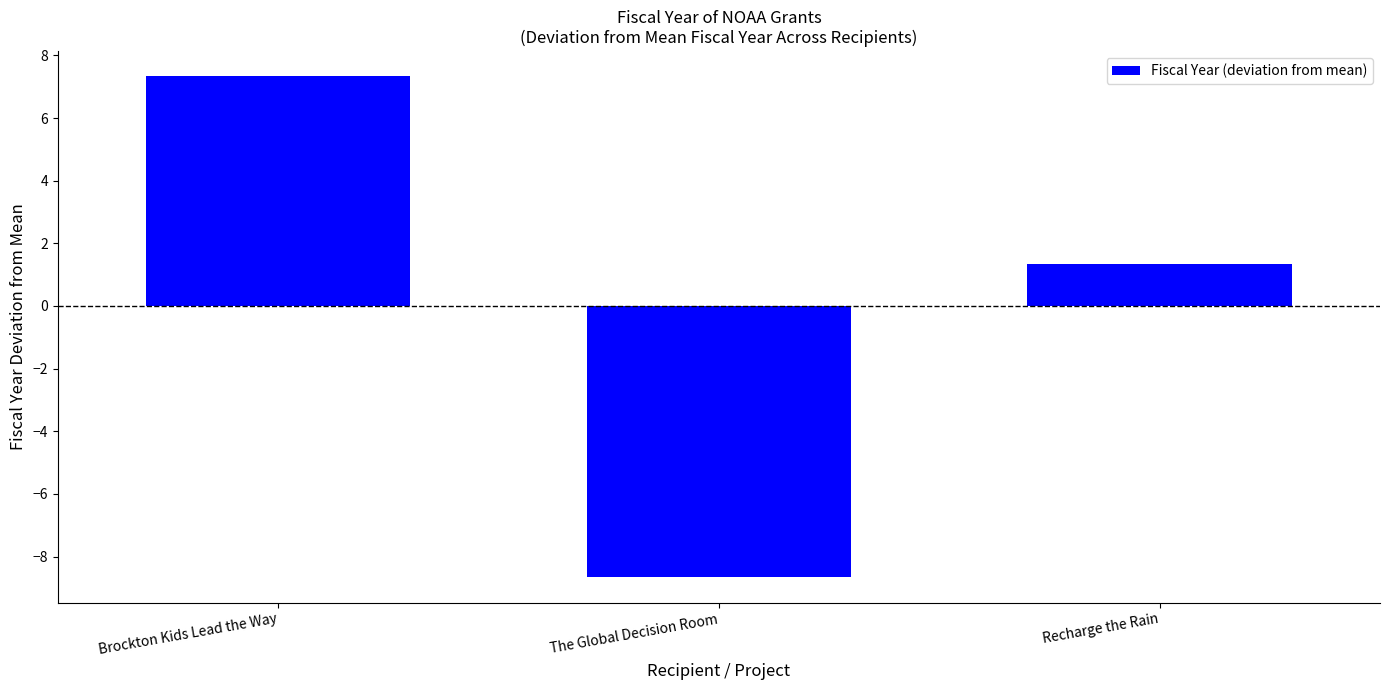

What is the value of the 1st bar from the left?

7.3